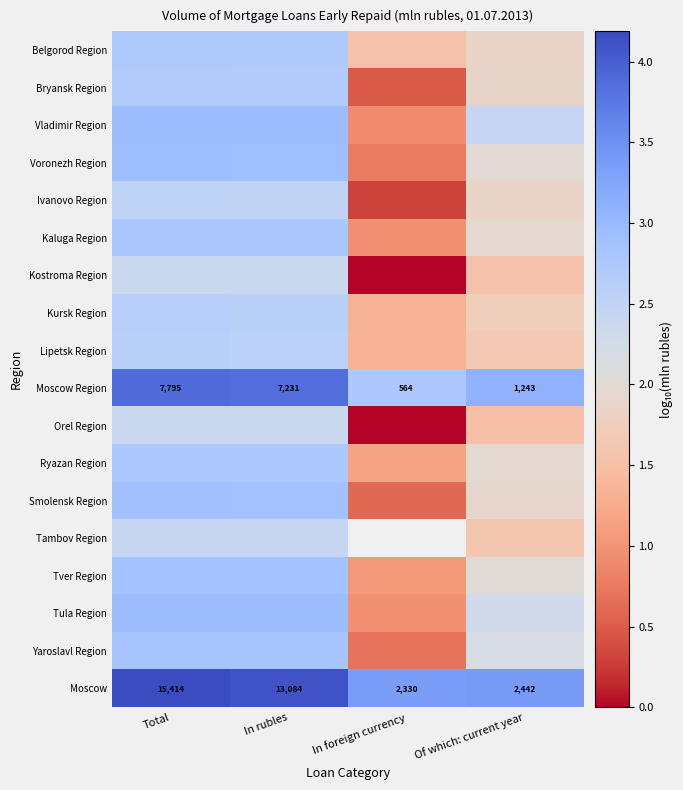

Which category has the lowest value in the Lipetsk Region series?

In foreign currency